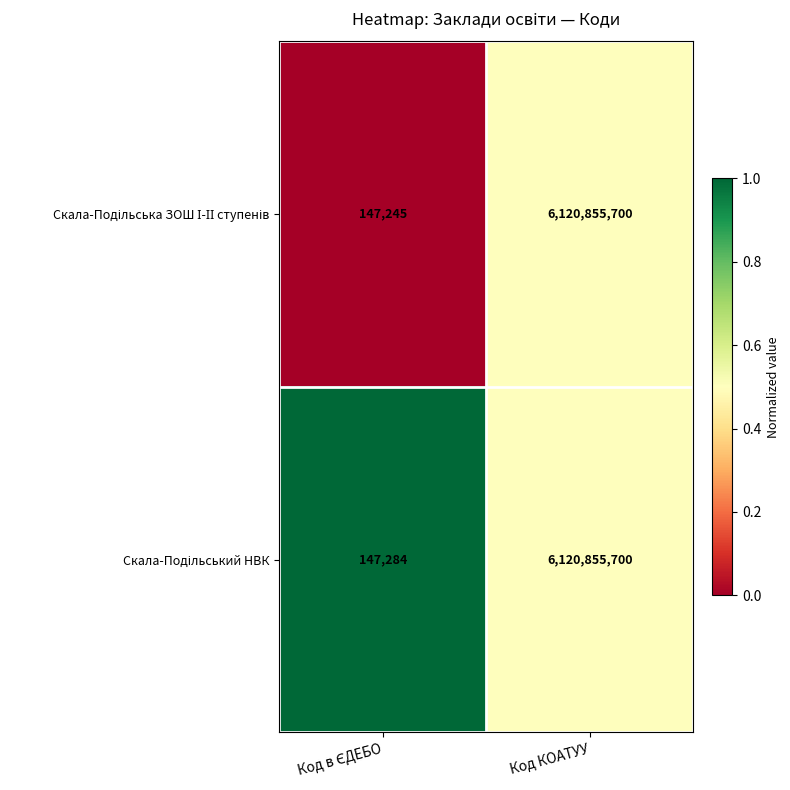

At which category is the sum across all series the highest?

Код КОАТУУ